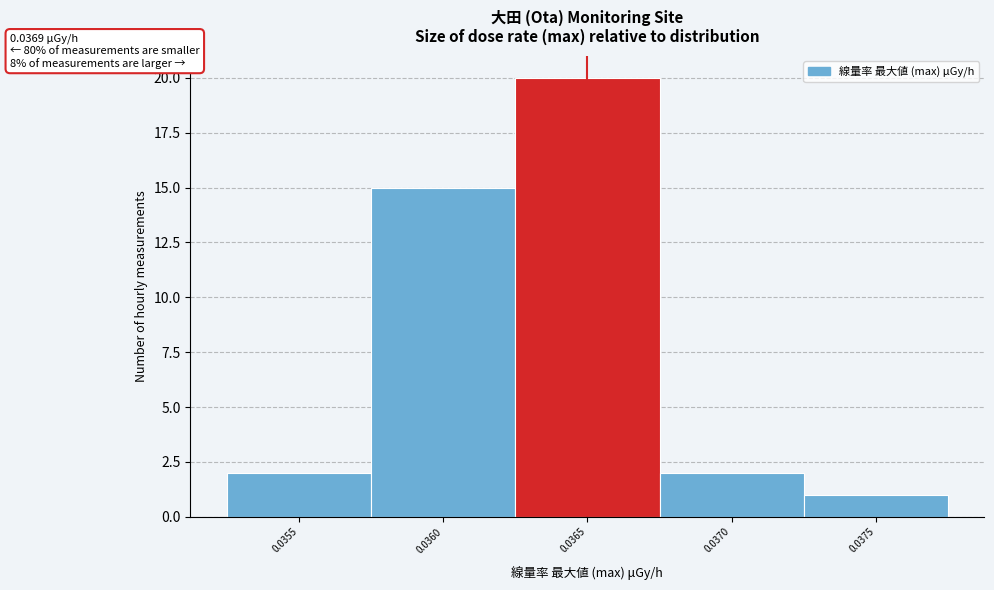

Reading left to right, extract all data points from this chart.

2	15	20	2	1